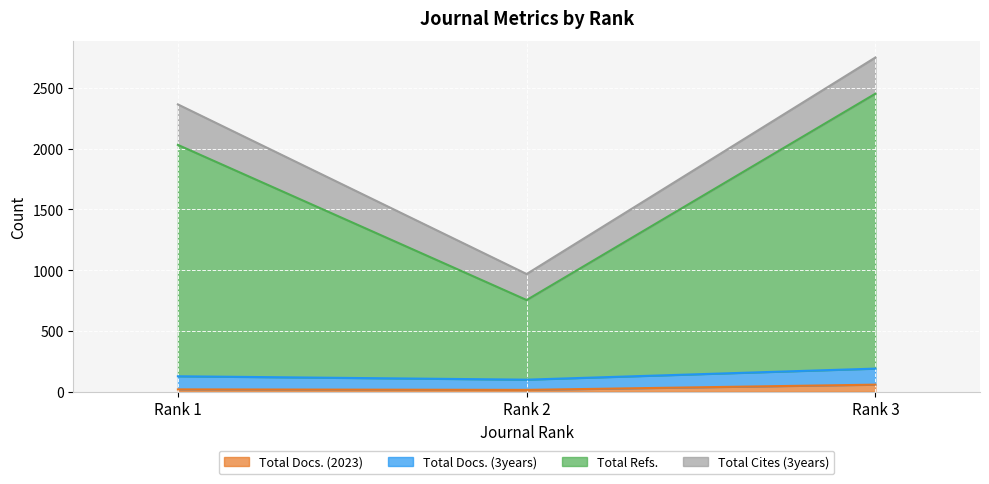

Does the chart display data point markers on the line(s)?

No